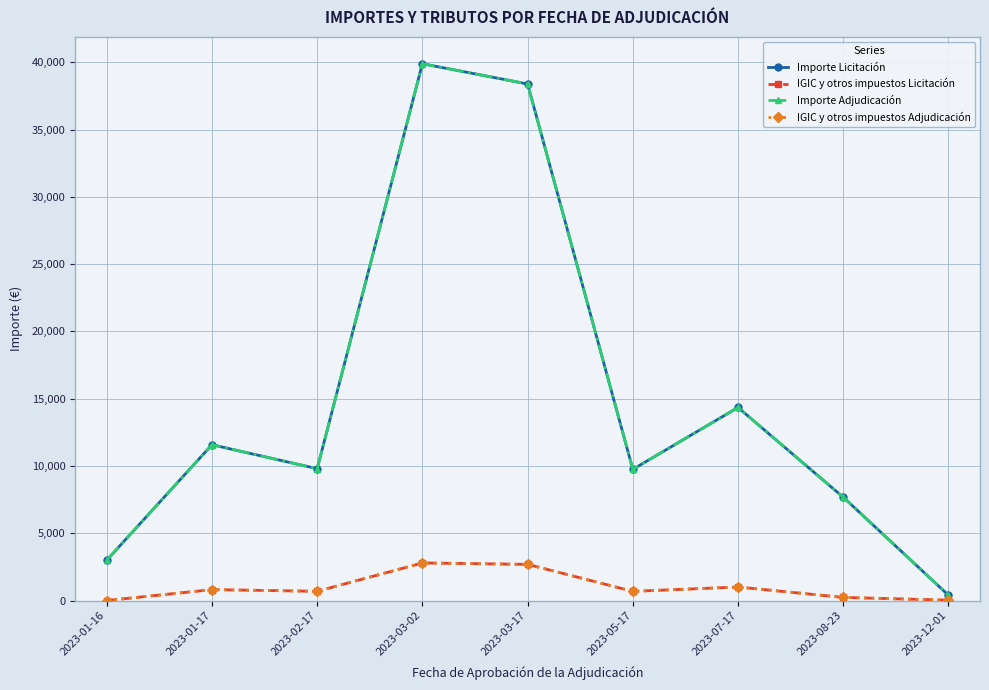

Which label corresponds to the smallest value in the chart?

2023-01-16